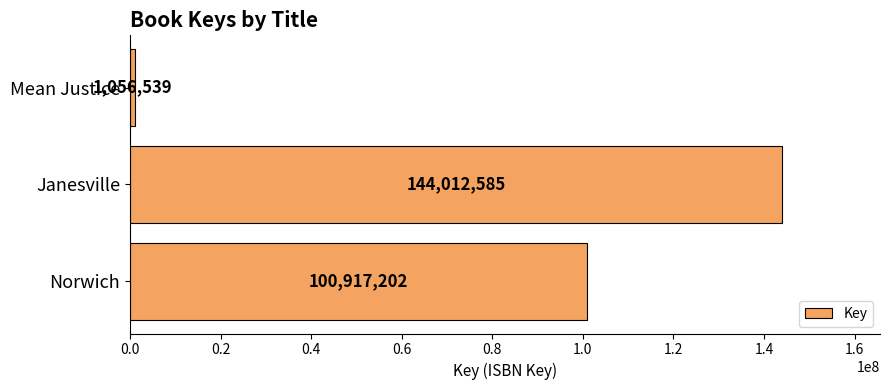

List the labels in order of value, largest first.

Janesville, Norwich, Mean Justice